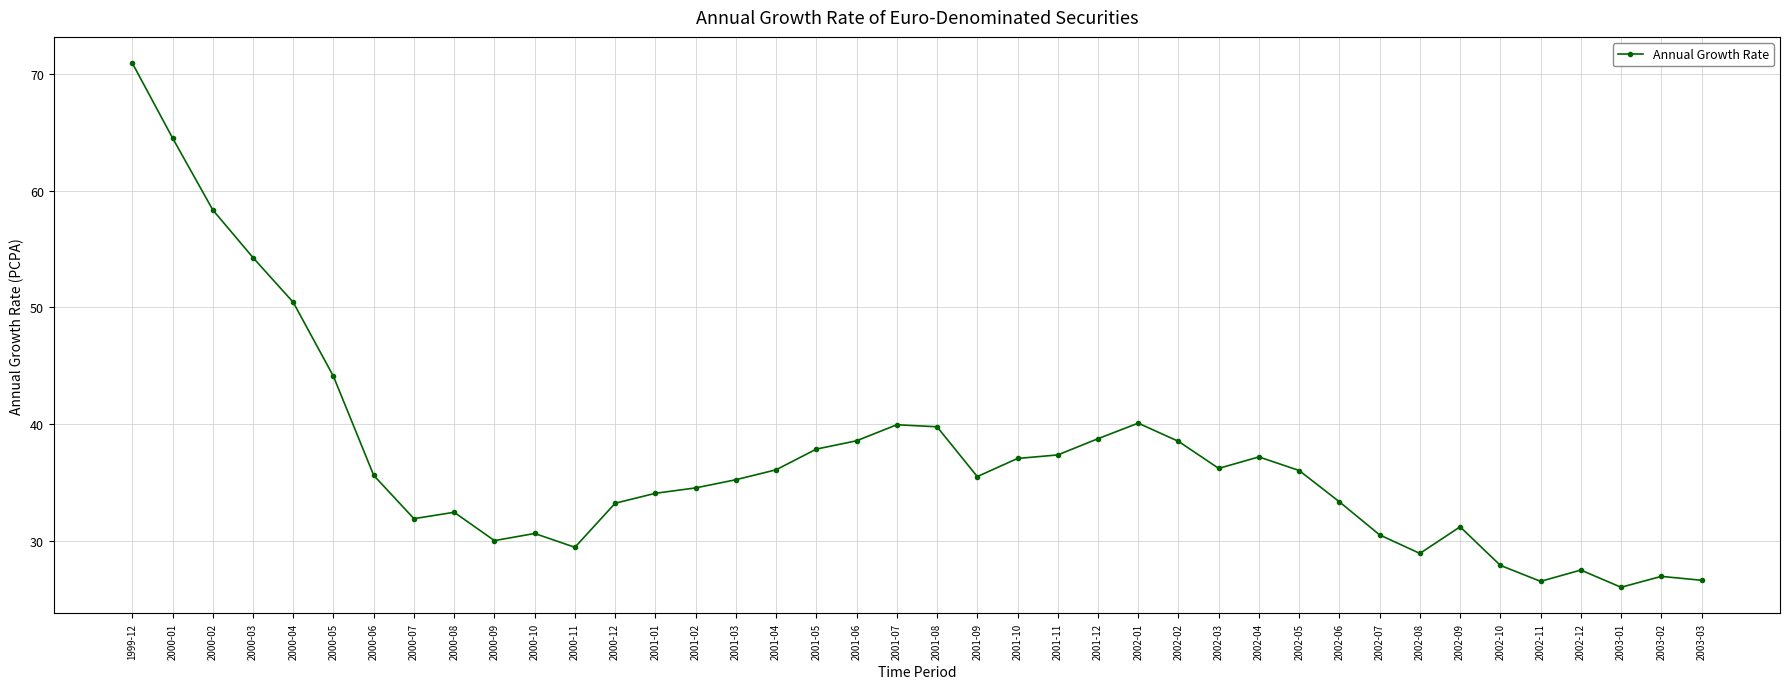

What is the difference between the maximum and minimum values?

44.9